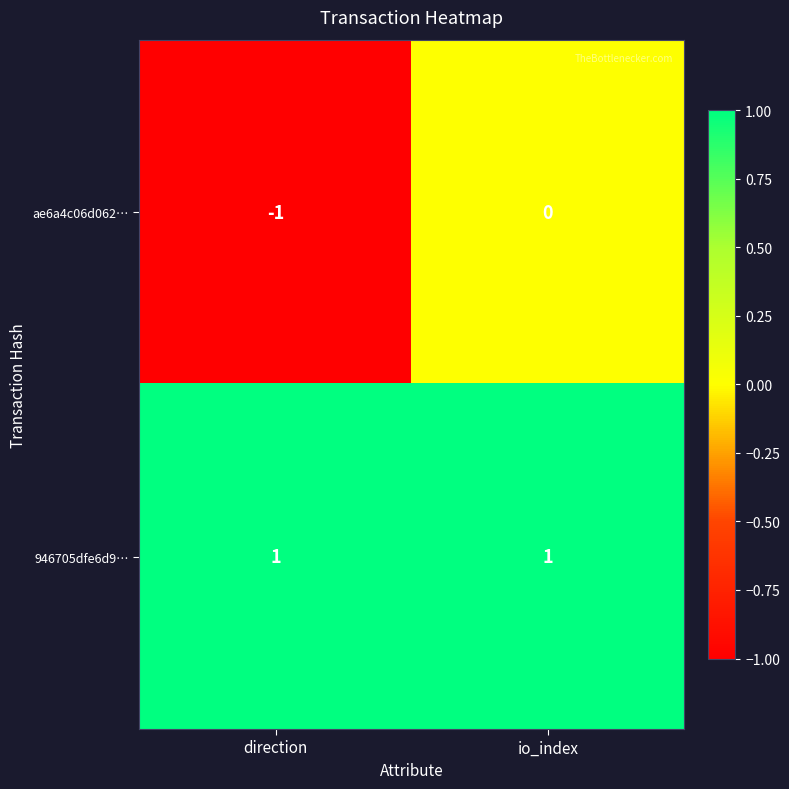

What is the total value across all series at io_index?

1